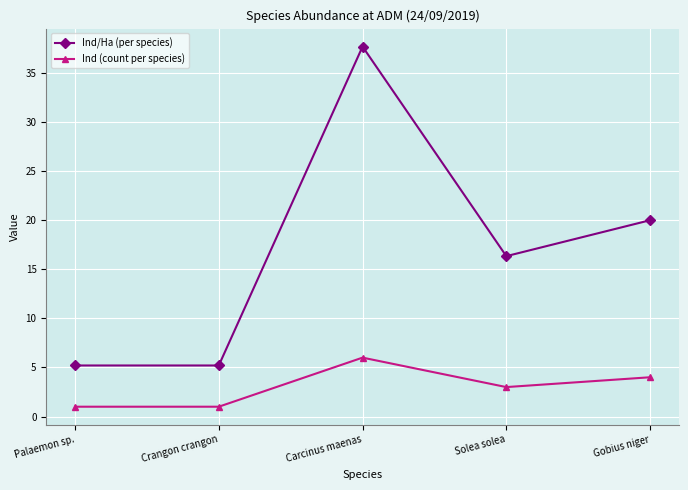

True or false: Ind/Ha (per species) and Ind (count per species) cross at least once.

False